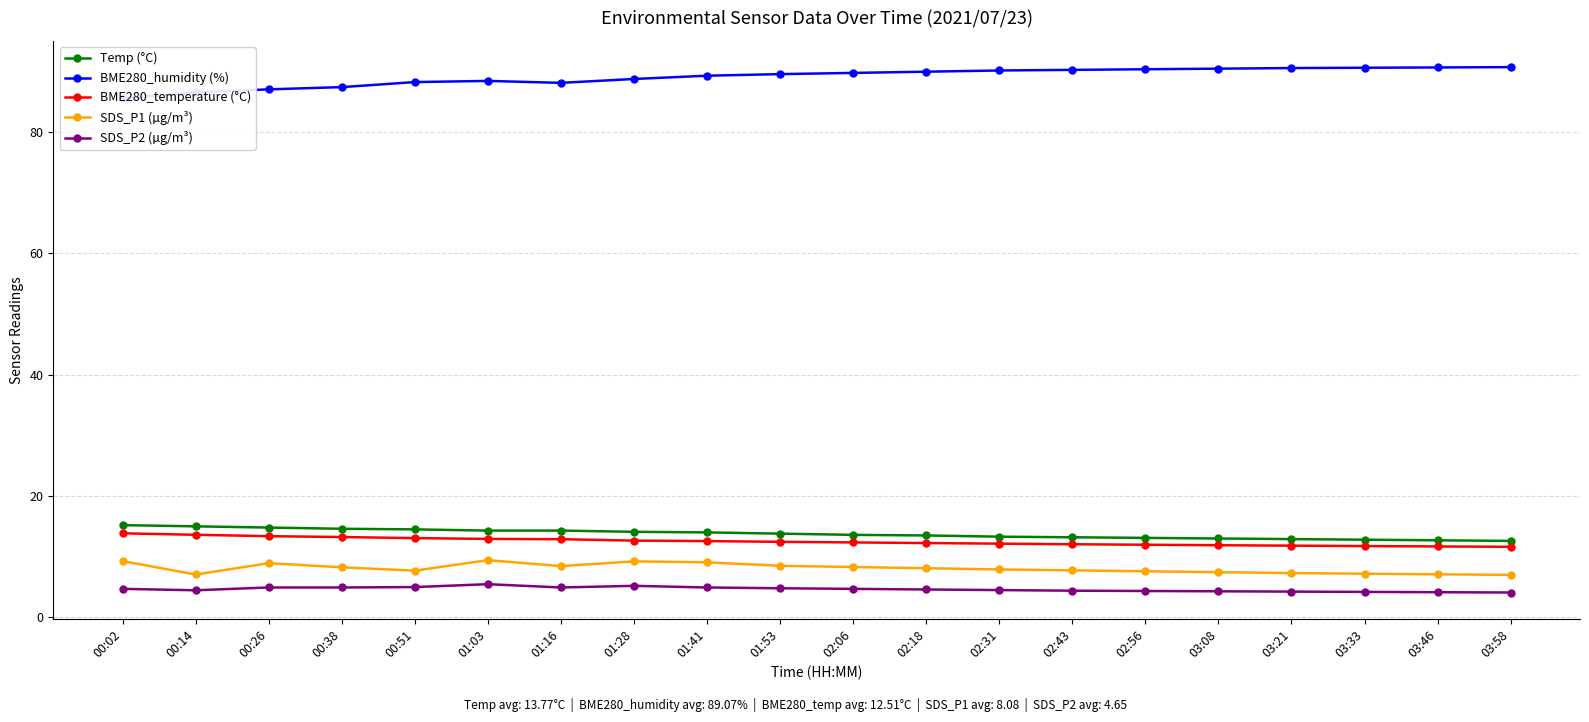

Which has a higher value, 00:14 or 00:02?

00:02